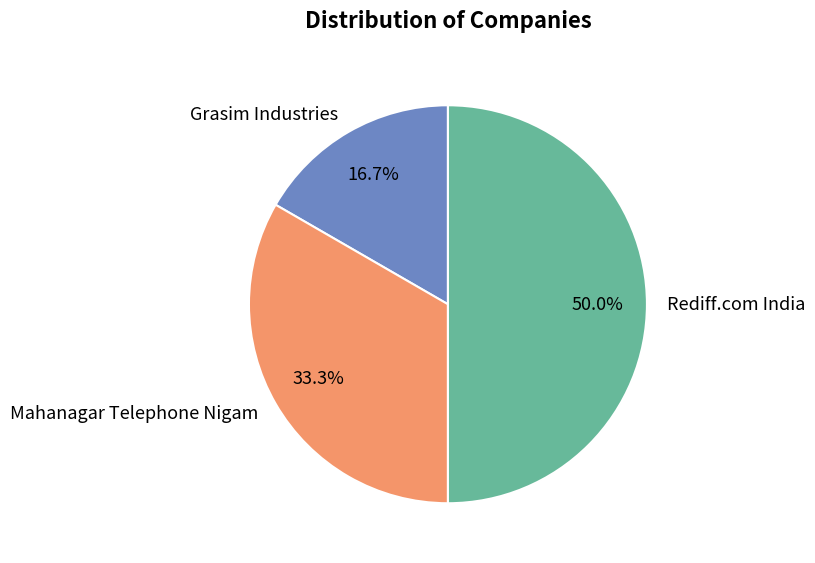

How many segments does this pie chart have?

3